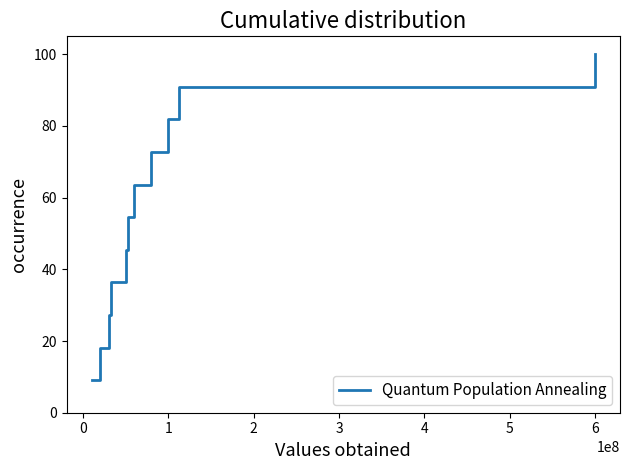

What is the maximum value shown in the chart?

100.0